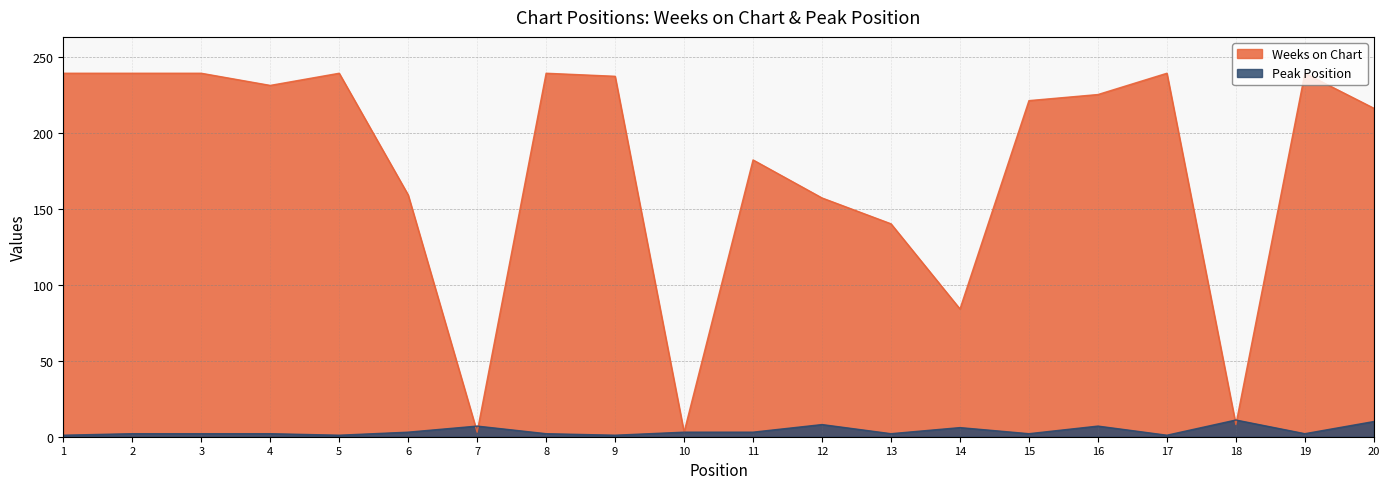

Rank the series by their maximum value, from highest to lowest.

Weeks on Chart, Peak Position